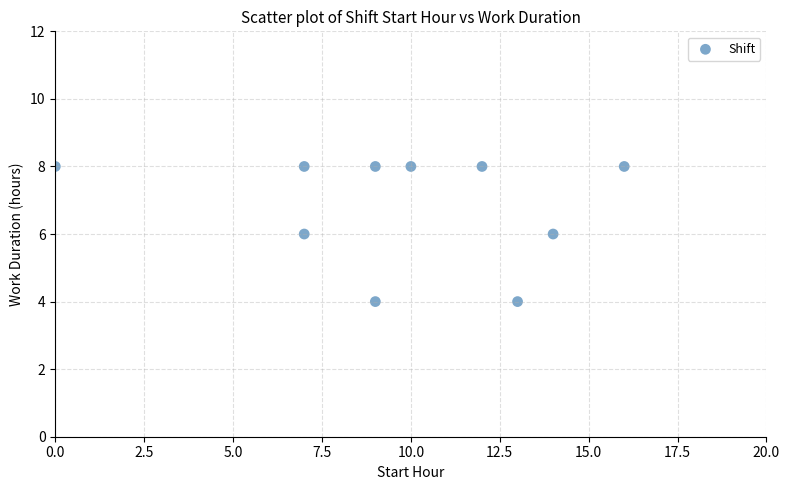

What is the average Y value?

7